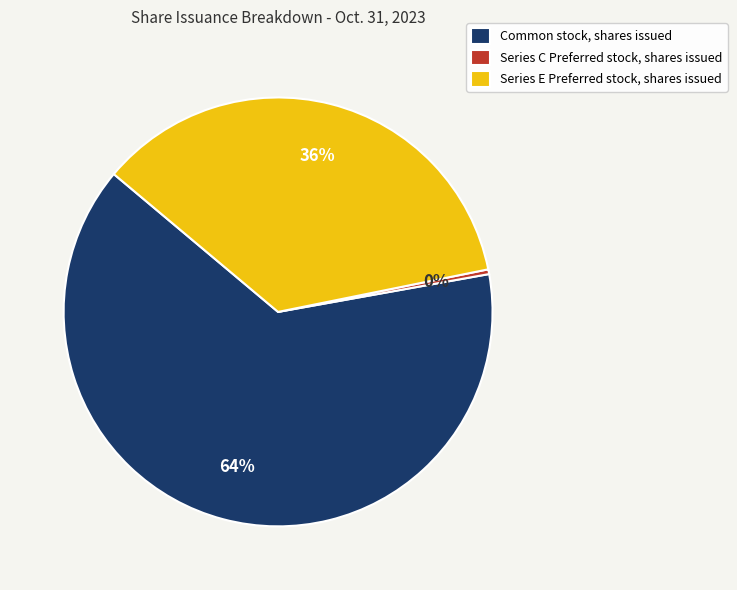

What is the ratio of the value at Series E Preferred stock, shares issued to the value at Common stock, shares issued?

0.6